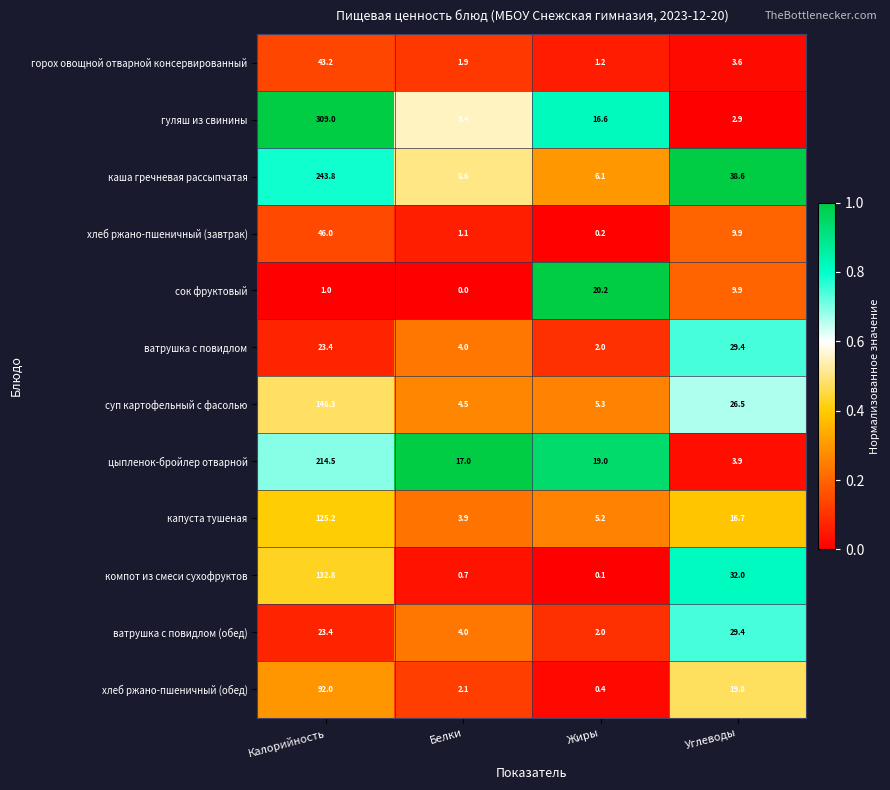

True or false: компот из смеси сухофруктов has a value of 20.0 at Углеводы.

False